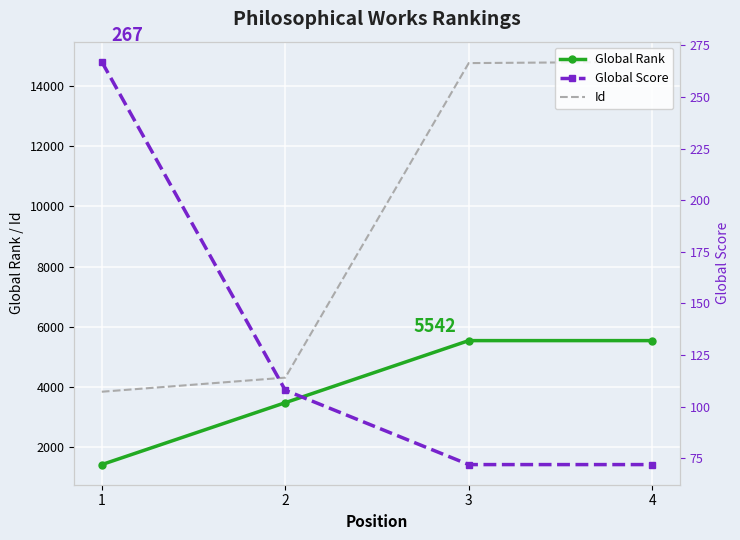

Where is Global Rank nearest to the value 3483?

2